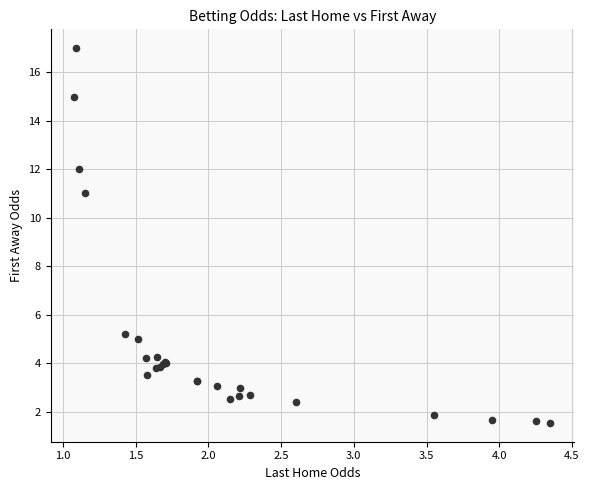

What Y value in the scatter plot is closest to 9?

11.0